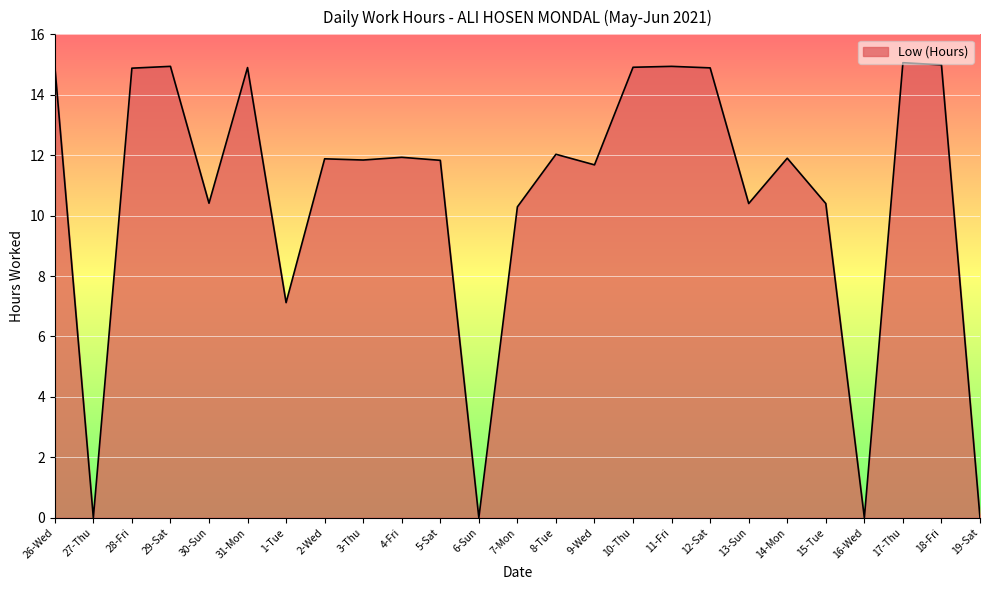

What is the change in value from 5-Sat to 12-Sat?

+3.1